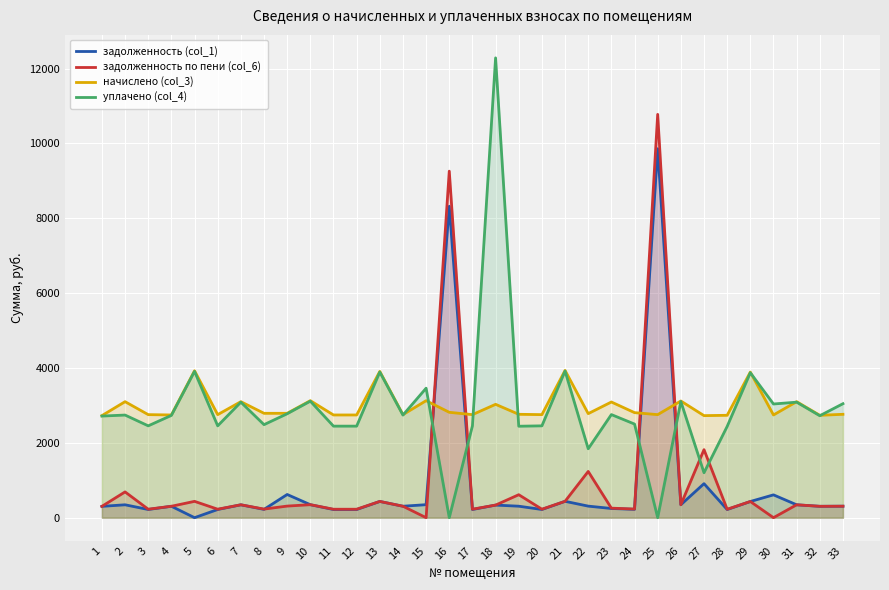

Reading left to right, what are all the values shown in this chart?

задолженность (col_1): 1=303.0	2=344.5	3=219.0	4=305.0	5=0.0	6=219.0	7=344.5	8=221.8	9=619.8	10=347.4	11=218.3	12=218.3	13=434.3	14=306.0	15=347.4	16=8321.2	17=219.0	18=336.6	19=307.0	20=219.0	21=437.2	22=308.9	23=245.8	24=223.2	25=9859.6	26=346.4	27=909.0	28=217.6	29=432.3	30=610.0	31=344.5	32=304.0	33=307.0
задолженность по пени (col_6): 1=303.0	2=688.9	3=226.6	4=305.0	5=436.2	6=226.6	7=344.5	8=229.6	9=309.9	10=347.4	11=225.9	12=225.9	13=434.3	14=306.0	15=0.0	16=9259.9	17=226.6	18=336.6	19=613.9	20=226.6	21=437.2	22=1235.7	23=254.4	24=231.0	25=10777.5	26=346.4	27=1818.1	28=225.2	29=432.3	30=0.0	31=344.5	32=304.0	33=307.0
начислено (col_3): 1=2727.1	2=3100.1	3=2753.7	4=2744.8	5=3926.2	6=2753.7	7=3100.1	8=2789.3	9=2789.3	10=3126.8	11=2744.8	12=2744.8	13=3908.5	14=2753.7	15=3126.8	16=2815.9	17=2753.7	18=3029.1	19=2762.6	20=2753.7	21=3935.2	22=2780.4	23=3091.3	24=2807.0	25=2753.7	26=3118.0	27=2727.1	28=2736.0	29=3890.8	30=2744.8	31=3100.1	32=2736.0	33=2762.6
уплачено (col_4): 1=2715.4	2=2742.4	3=2454.2	4=2733.1	5=3909.5	6=2454.2	7=3086.9	8=2485.9	9=2777.3	10=3113.4	11=2446.3	12=2446.3	13=3891.8	14=2741.9	15=3460.5	16=0.0	17=2454.2	18=12286.9	19=2443.9	20=2454.2	21=3918.3	22=1841.7	23=2755.1	24=2501.7	25=0.0	26=3104.6	27=1200.4	28=2438.4	29=3874.1	30=3038.1	31=3086.9	32=2724.3	33=3046.0